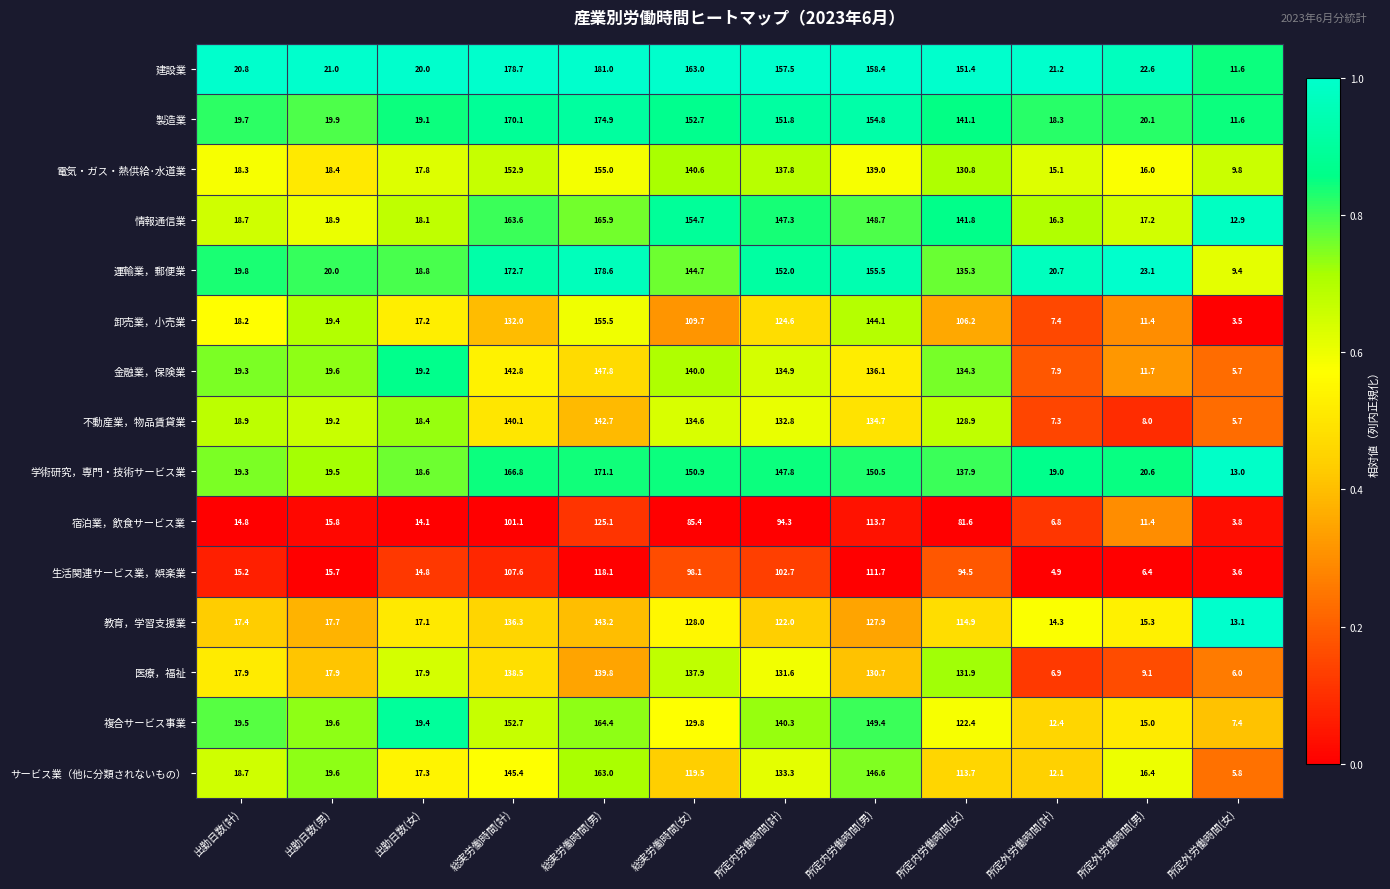

What is the difference between the highest and lowest values at 出勤日数(男)?

5.3